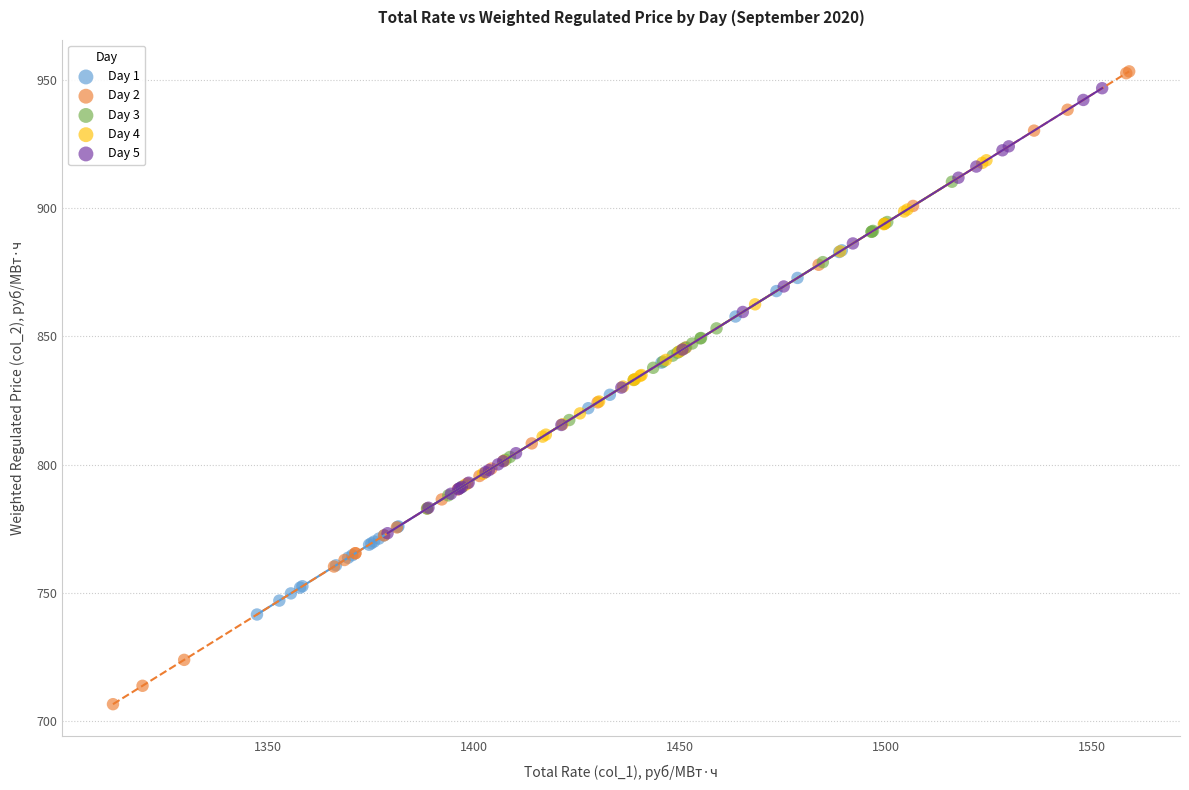

Which series reaches the maximum Y coordinate?

Day 2